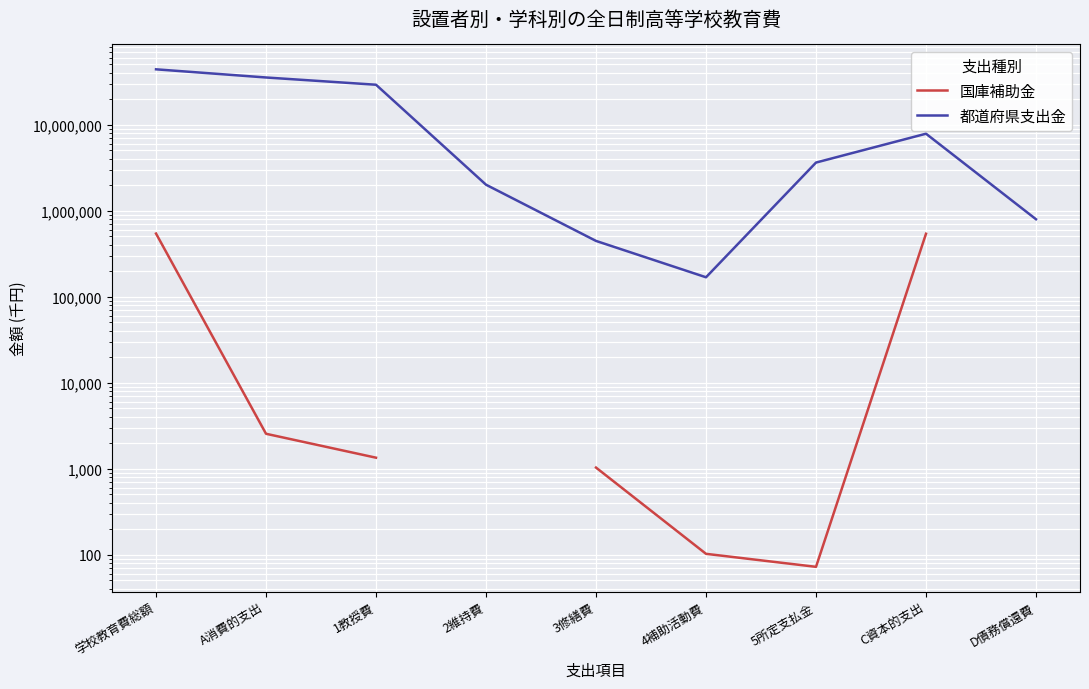

Where is the first local minimum for 都道府県支出金?

4補助活動費